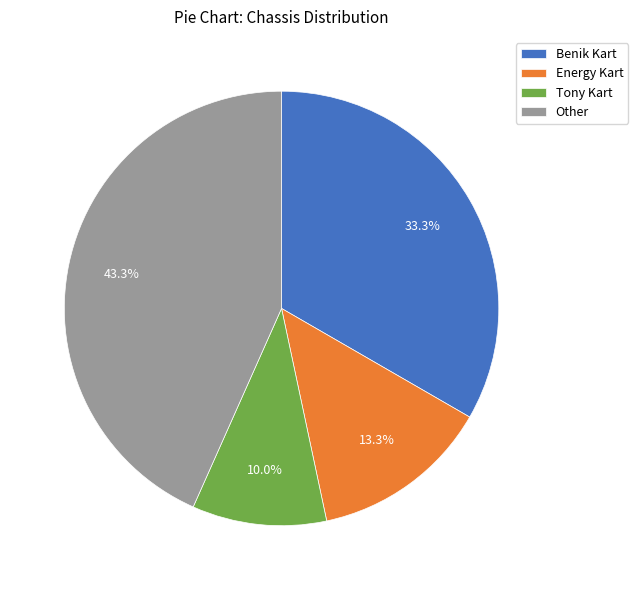

Between Tony Kart and Benik Kart, which is larger?

Benik Kart